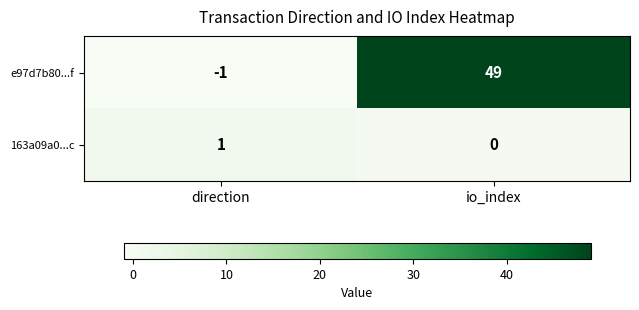

Which series has the largest total across all categories?

e97d7b80...f